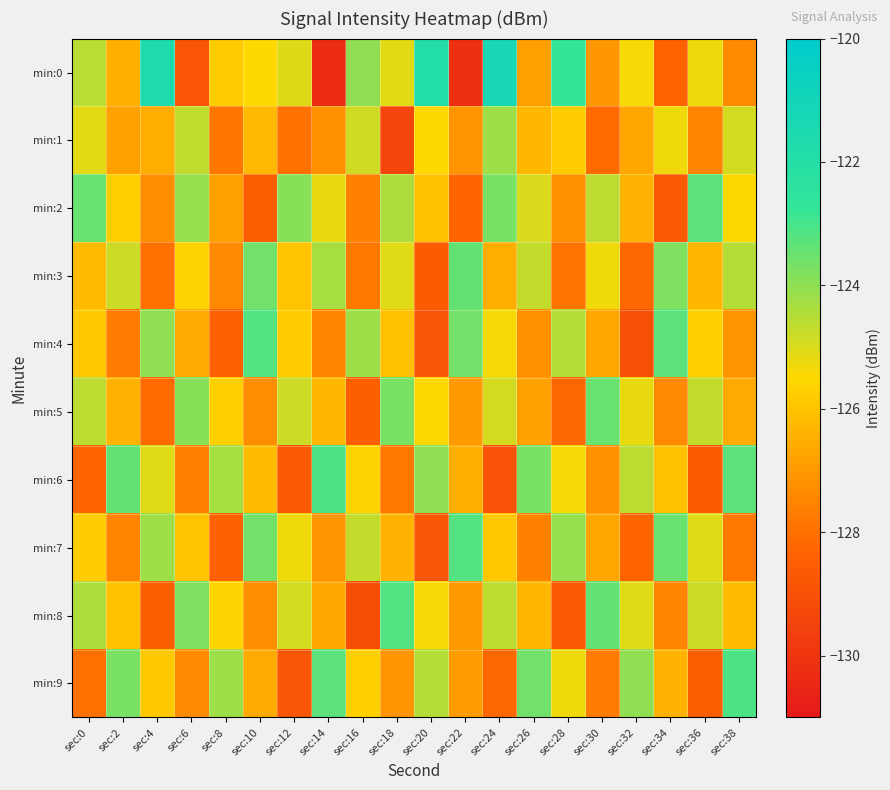

Which label corresponds to the smallest value in the chart?

sec:14